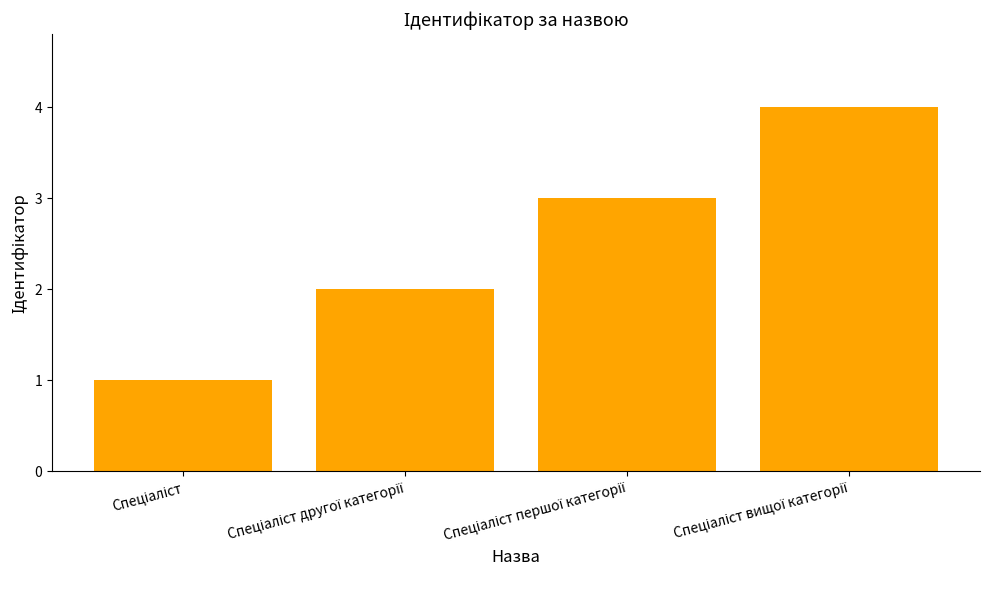

What is the minimum value shown in the chart?

1